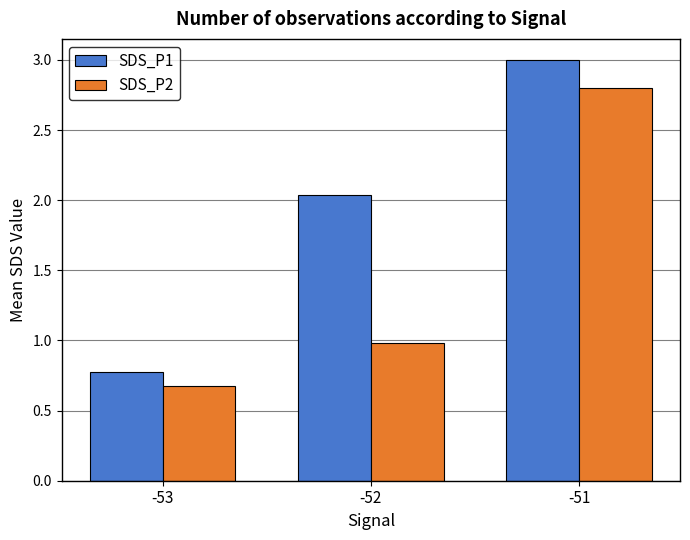

What is the value of the SDS_P1 bar at the 1st from the left?

0.8